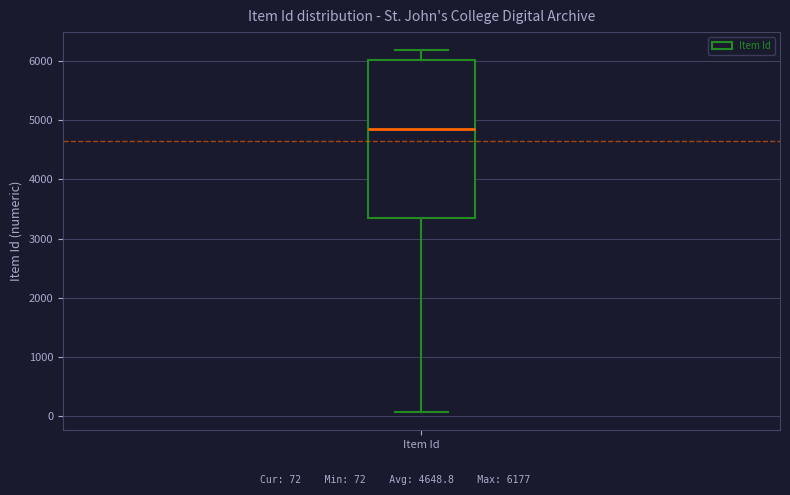

Read this box plot against the y-axis: the position of the median line, the range covered by the box, and the ends of both whiskers. The values are not printed on the chart, so give them approximately, as read against the axis.

median 4800, box 3400 to 6000, whiskers 100 to 6200